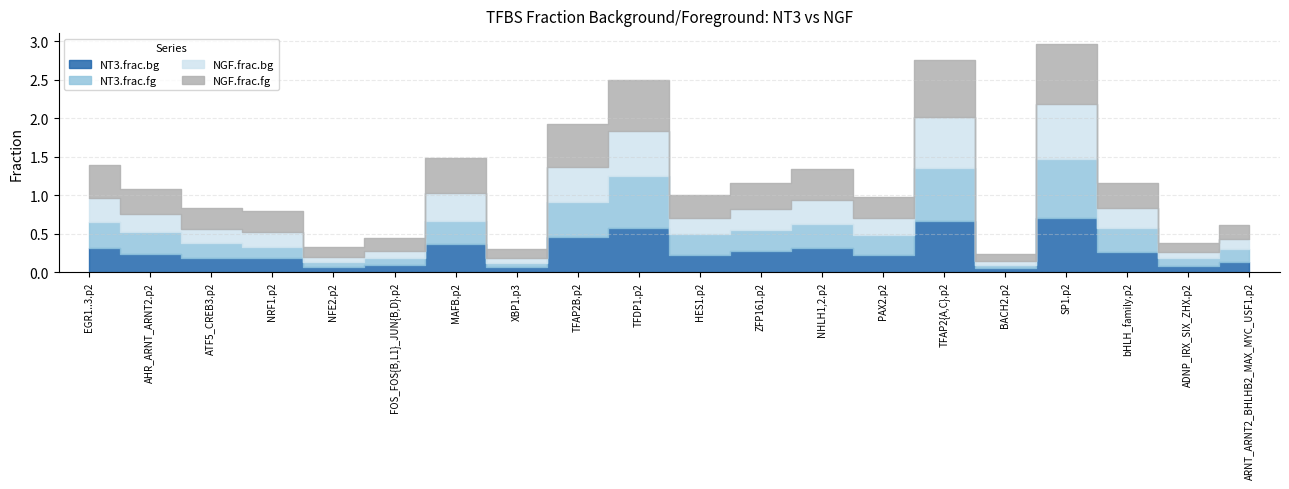

What is the value of the NGF.frac.fg point at the 4th from the left?

0.3